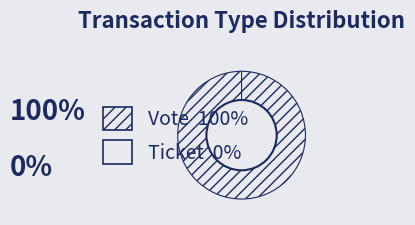

How many segments does this pie chart have?

2